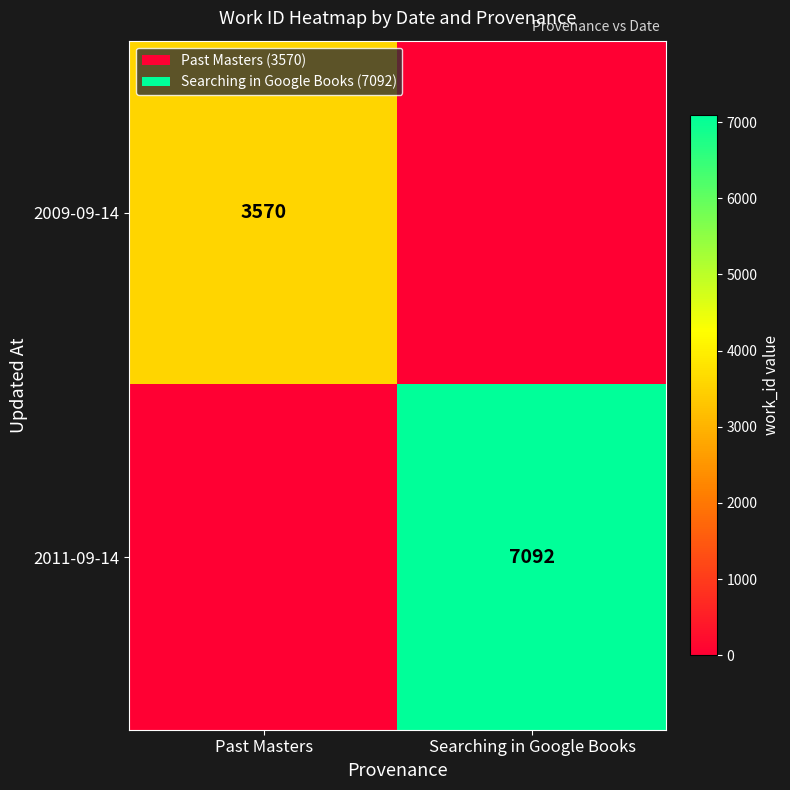

Is the value of 2009-09-14 at Past Masters greater than the value of 2011-09-14 at Searching in Google Books?

No